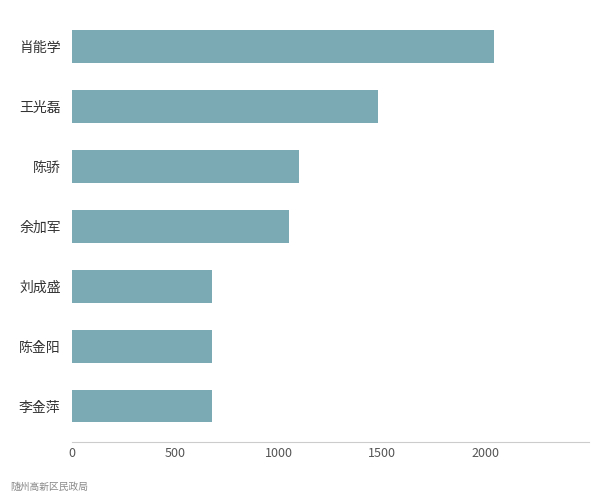

Where is the data nearest to the value 1360?

王光磊